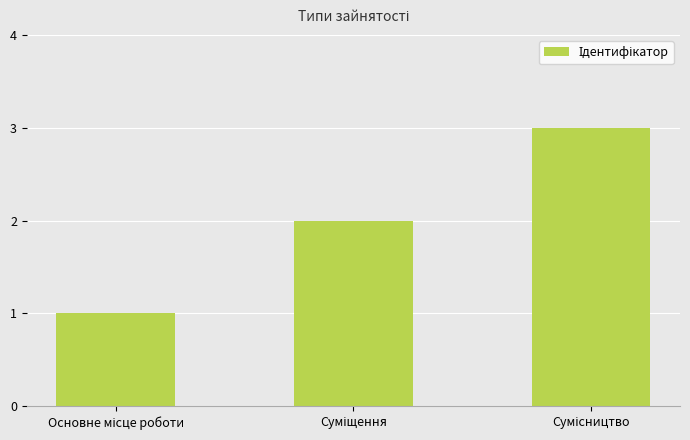

What is the sum of all values?

6